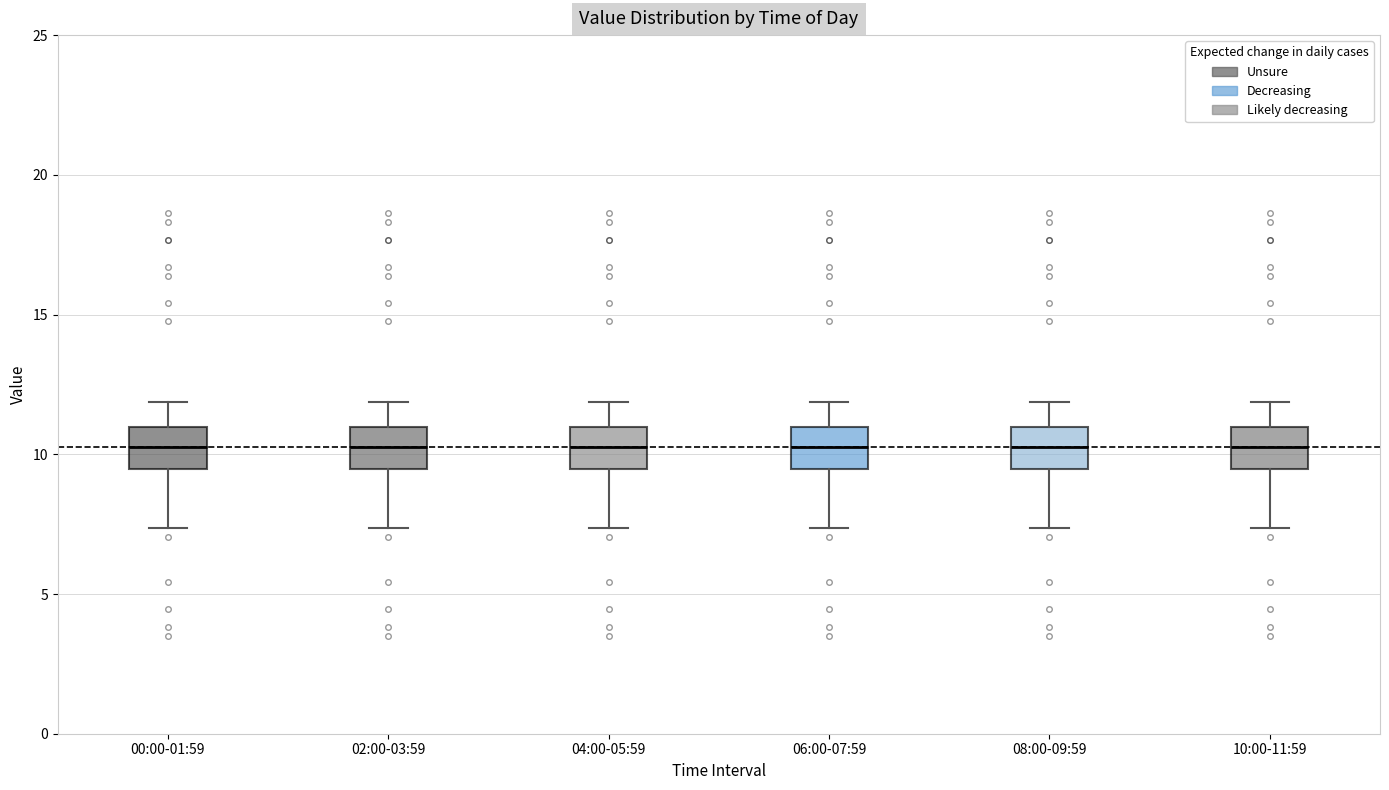

Reading left to right, transcribe this box plot: for each box, give where its median line is, the range the box spans, and where its two whiskers end, as read against the y-axis. The values are not printed on the chart, so give them approximately, as read against the axis.

00:00-01:59: median 10.5, box 9.5 to 11.0, whiskers 7.5 to 12.0
02:00-03:59: median 10.5, box 9.5 to 11.0, whiskers 7.5 to 12.0
04:00-05:59: median 10.5, box 9.5 to 11.0, whiskers 7.5 to 12.0
06:00-07:59: median 10.5, box 9.5 to 11.0, whiskers 7.5 to 12.0
08:00-09:59: median 10.5, box 9.5 to 11.0, whiskers 7.5 to 12.0
10:00-11:59: median 10.5, box 9.5 to 11.0, whiskers 7.5 to 12.0